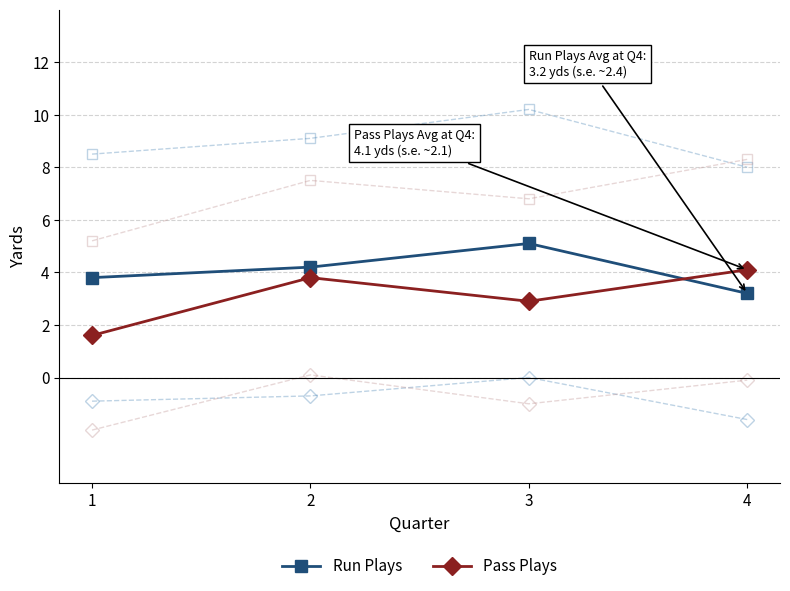

Between 2 and 4, which series saw the biggest shift?

Run Plays